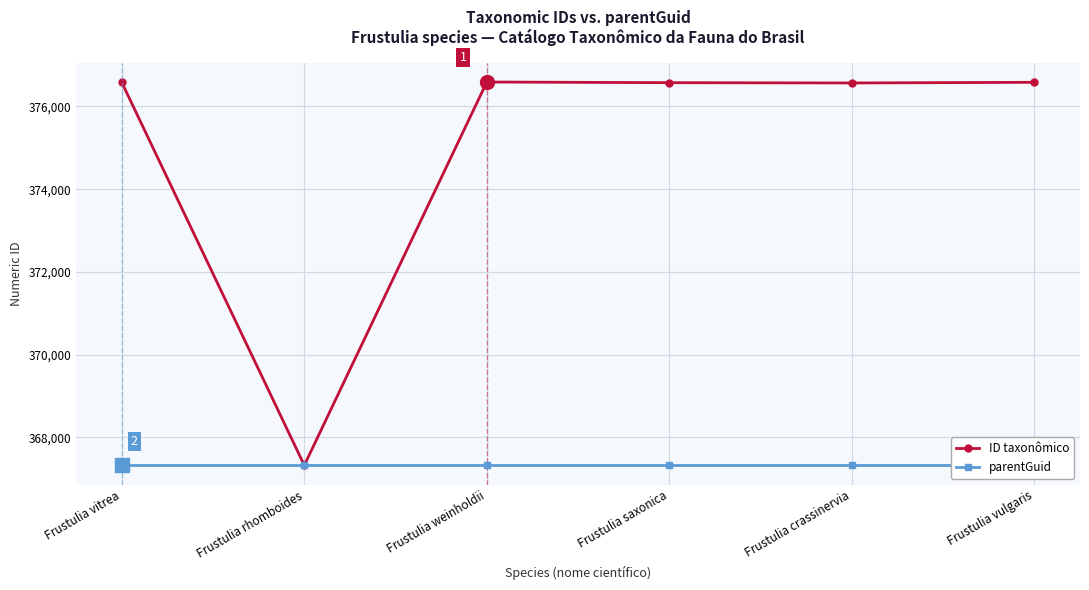

What is the difference between the highest and lowest values at Frustulia vitrea?

9262